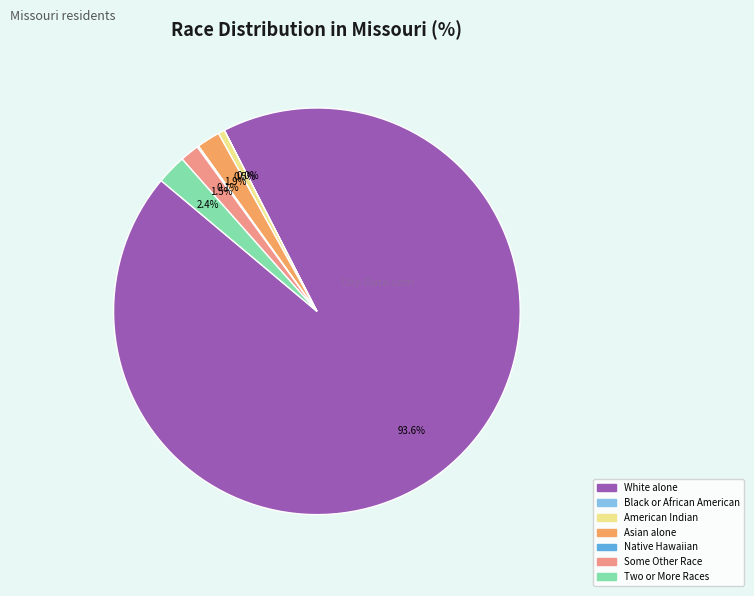

Is there any slice that represents more than half of the pie?

Yes